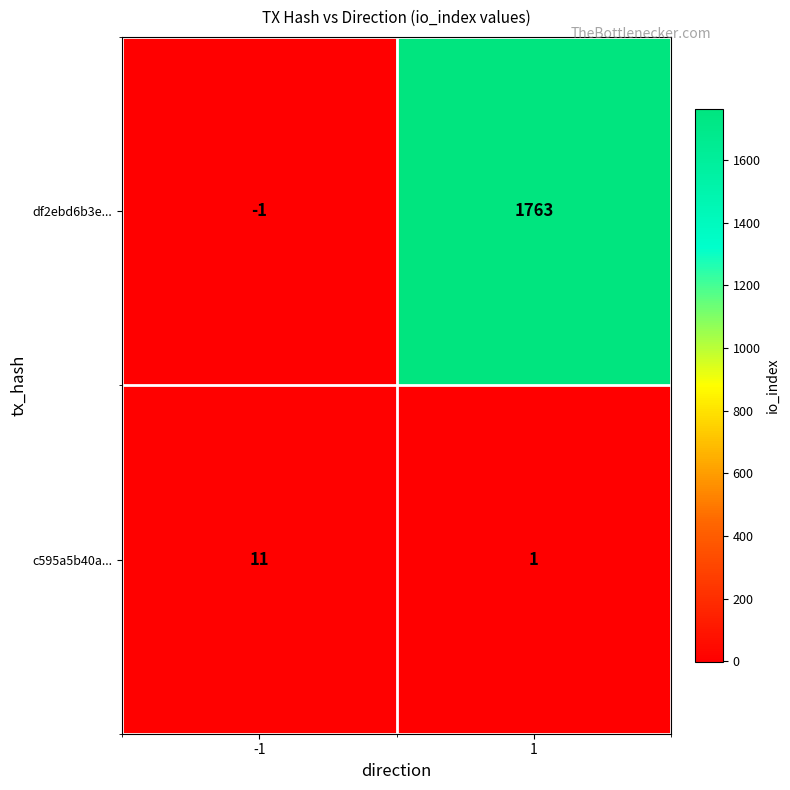

Rank the series at 1 from lowest to highest value.

c595a5b40a..., df2ebd6b3e...